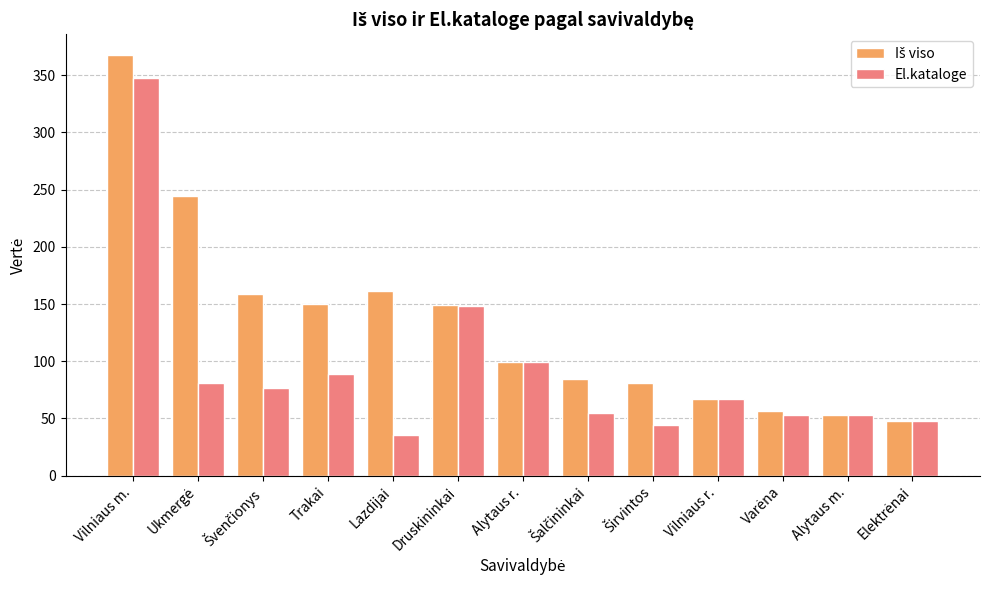

True or false: El.kataloge has a value of 53.2 at Alytaus m..

True